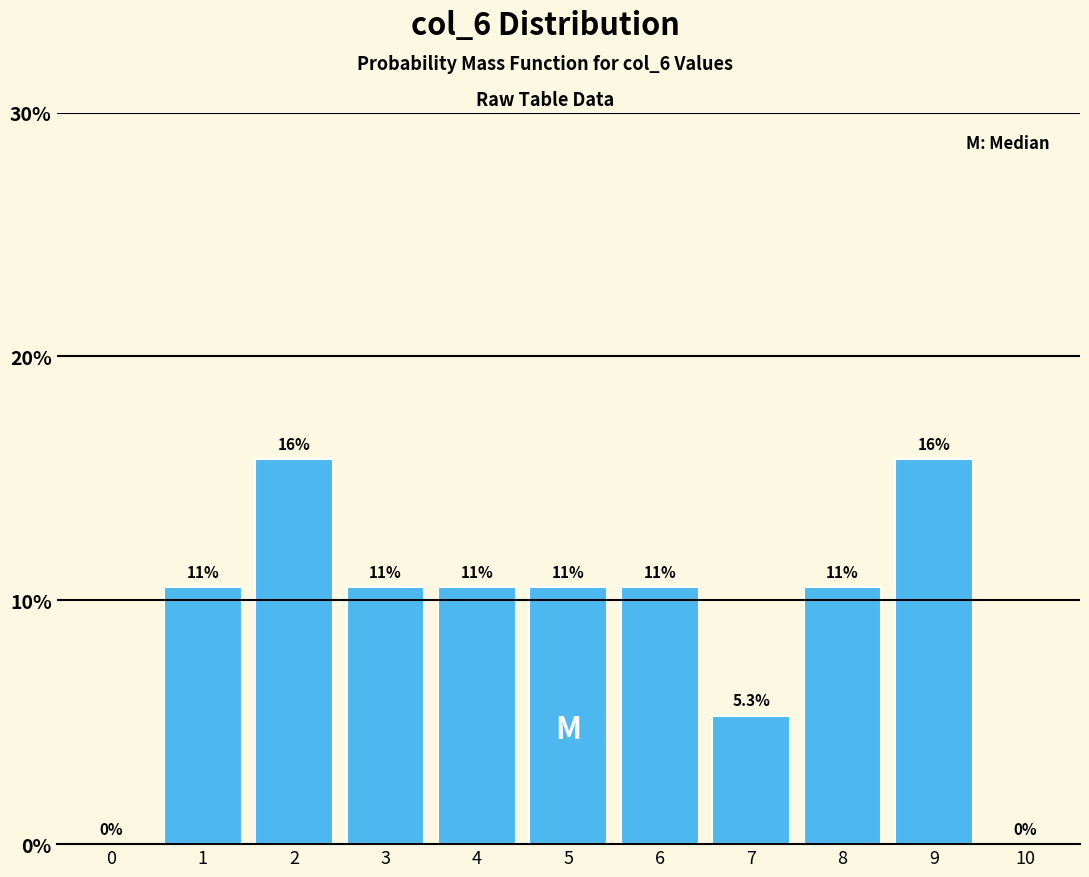

Are the bars horizontal?

No